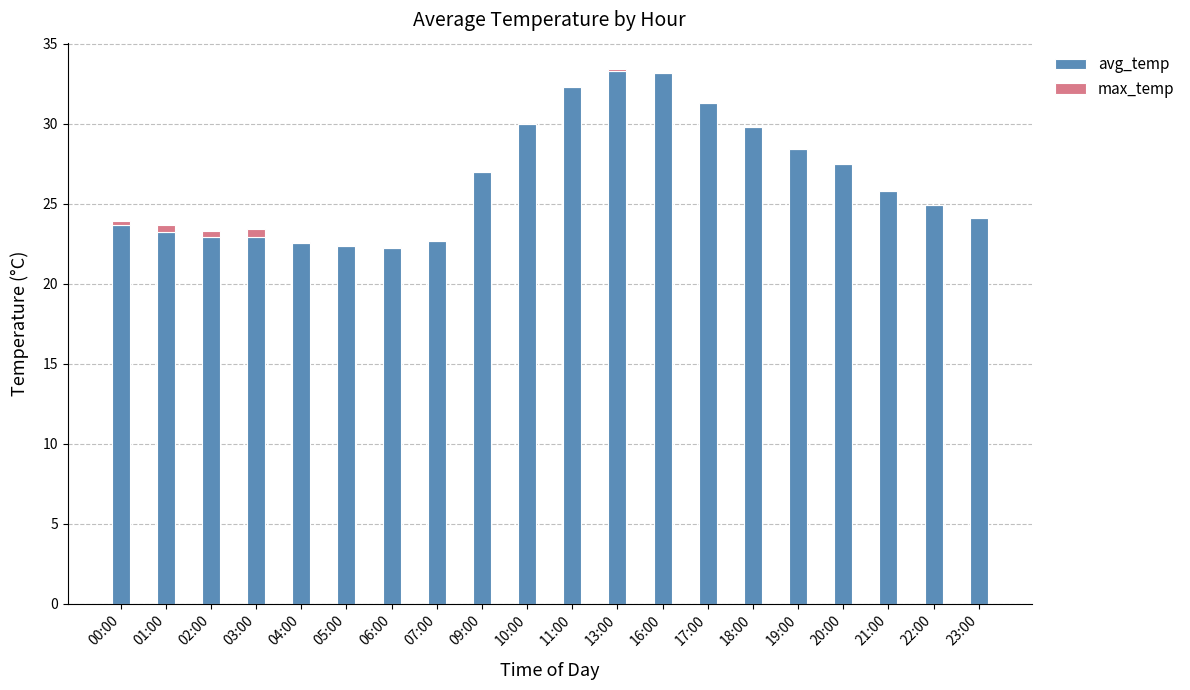

Is it true that avg_temp equals 22.6 at 07:00?

True